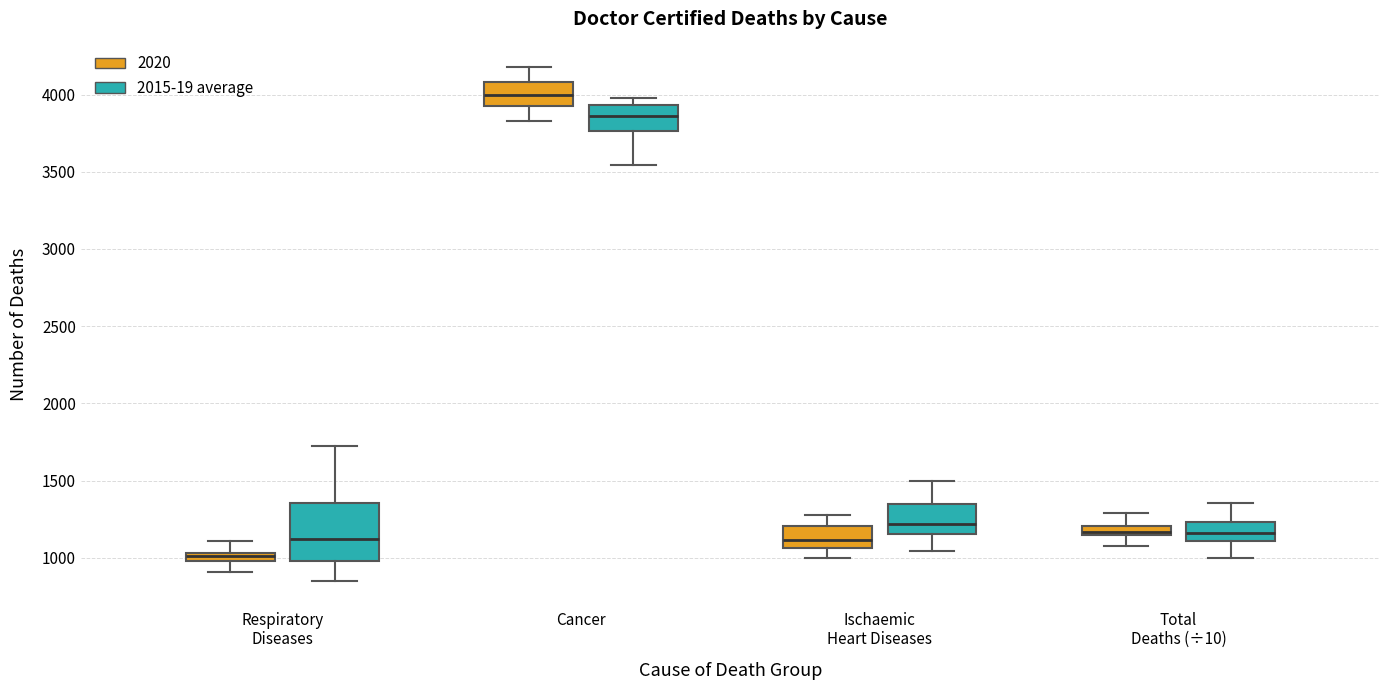

Where is the lower edge of the box for Respiratory Diseases (2020) on the y-axis? The values are not printed on the chart, so give them approximately, as read against the axis.

1000